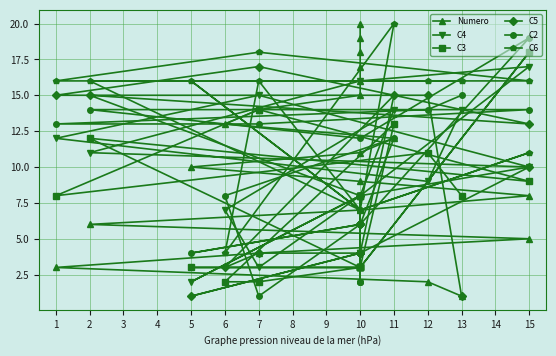

What is the maximum value for C4?

17